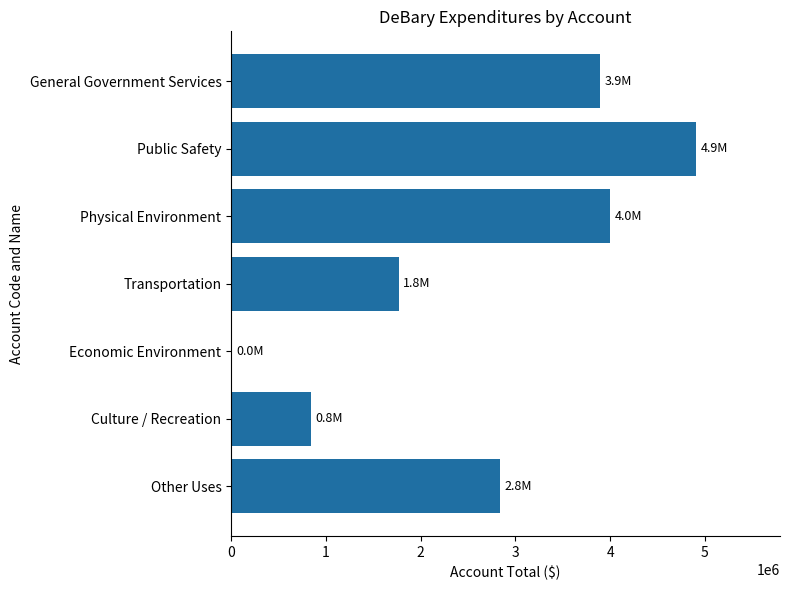

Between General Government Services and Economic Environment, which is larger?

General Government Services